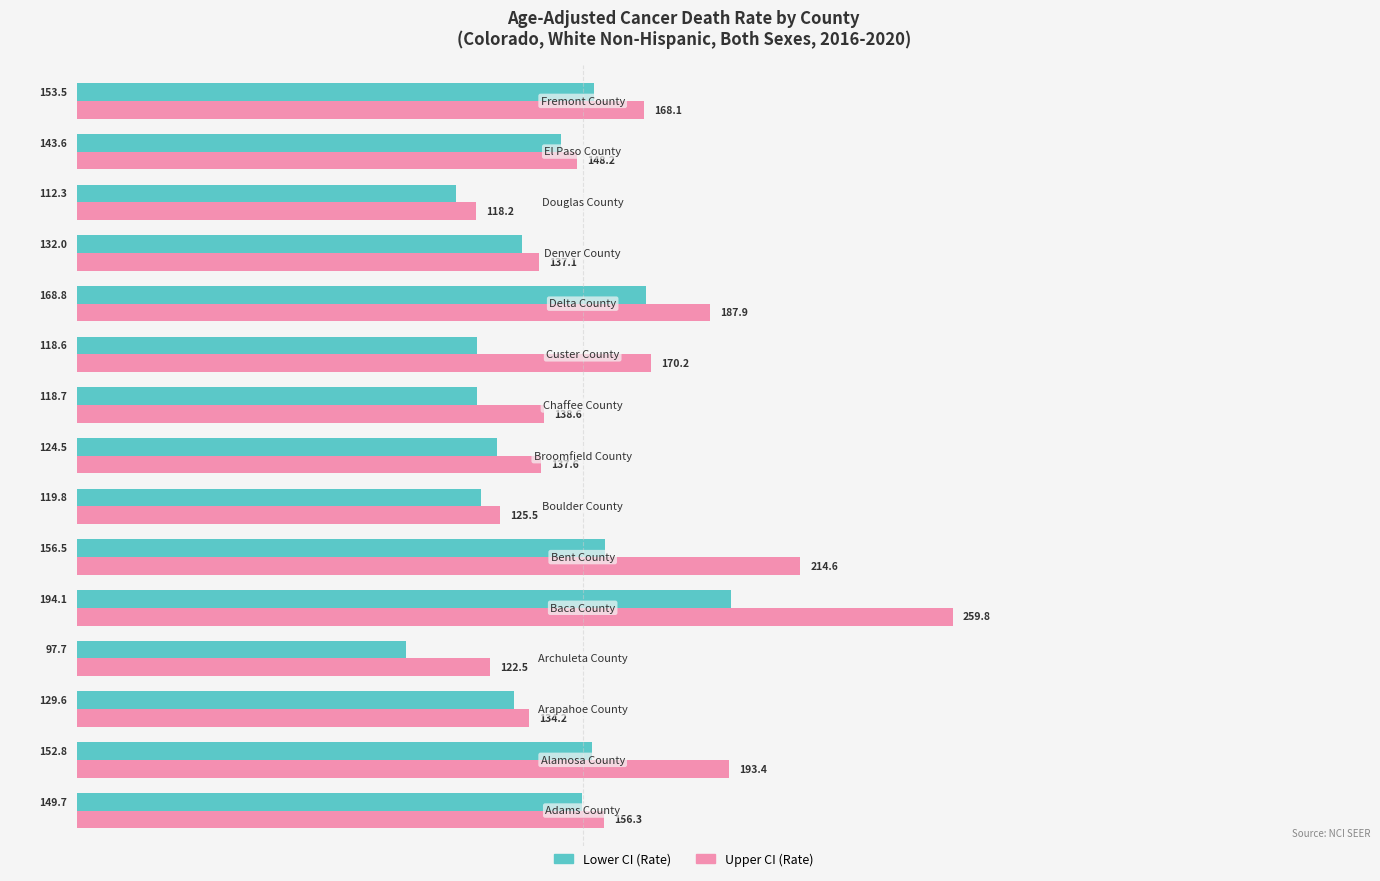

What is the greatest value displayed?

259.8